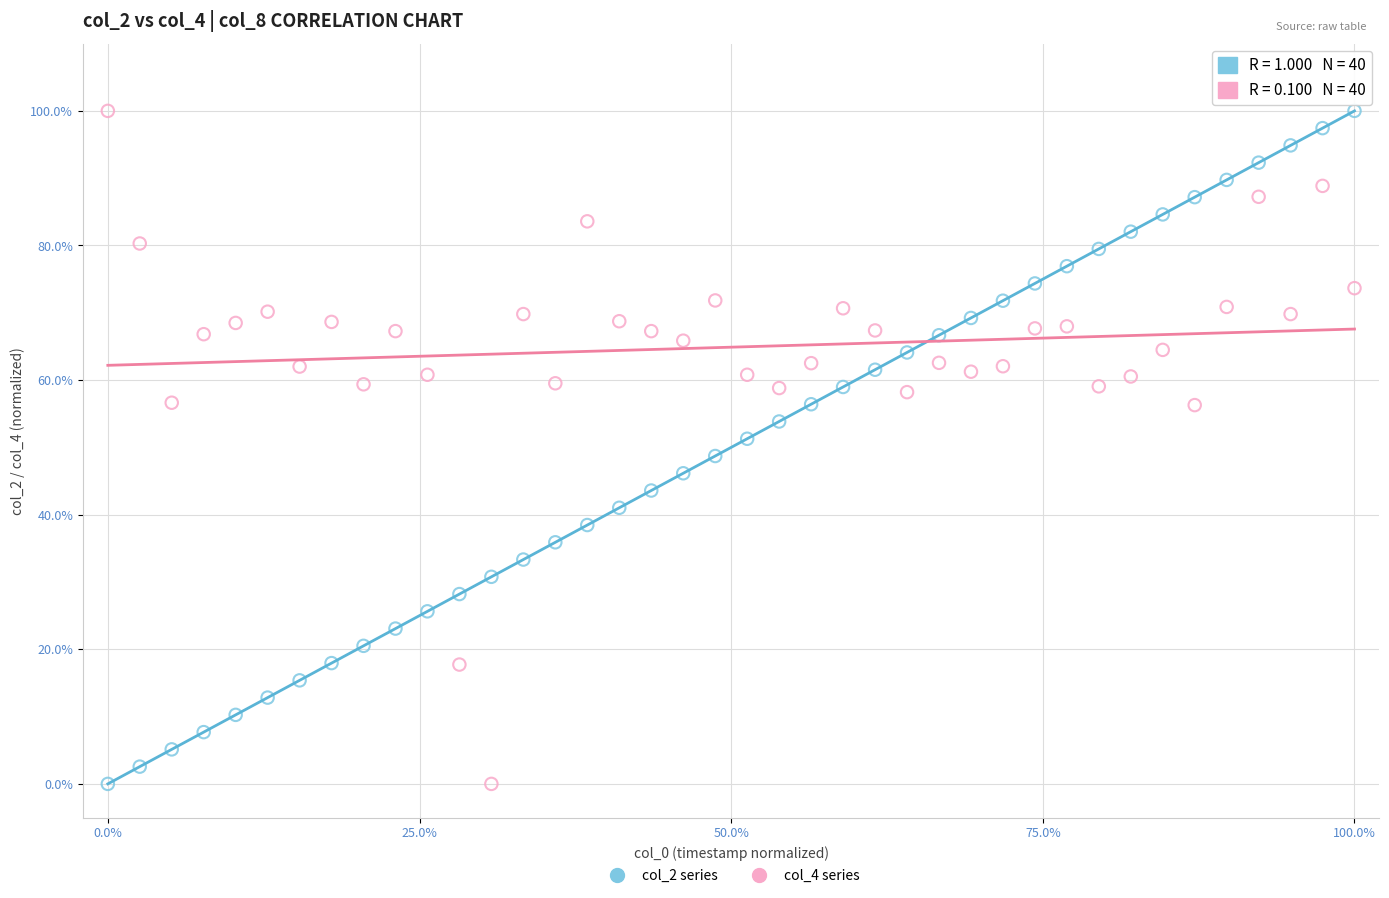

What is the X range (max minus min) for the scatter plot?

100.0